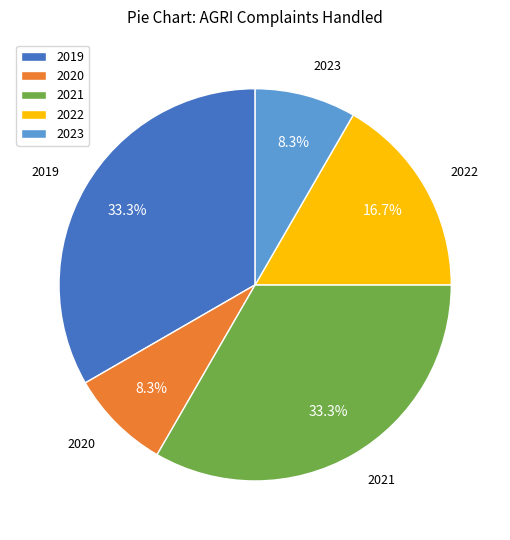

To the nearest percent, what is the combined percentage of 2019 and 2023?

42%